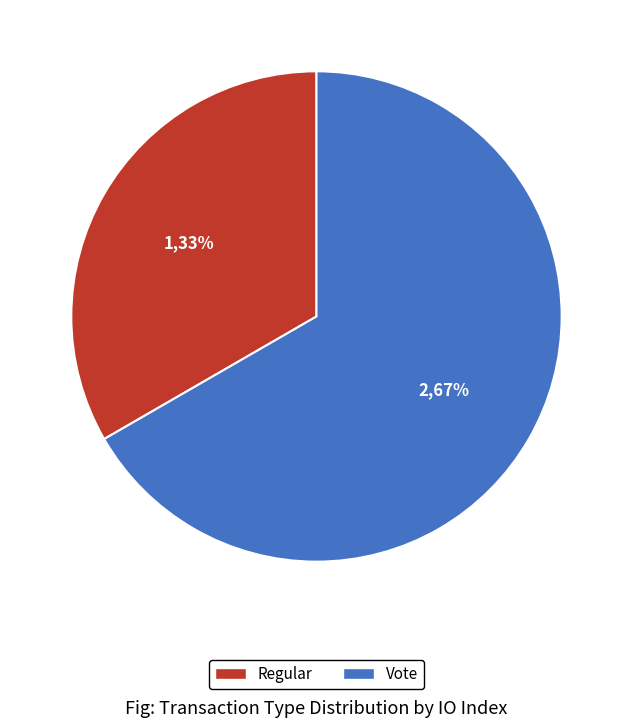

To the nearest percent, what percentage of the pie is Vote?

67%